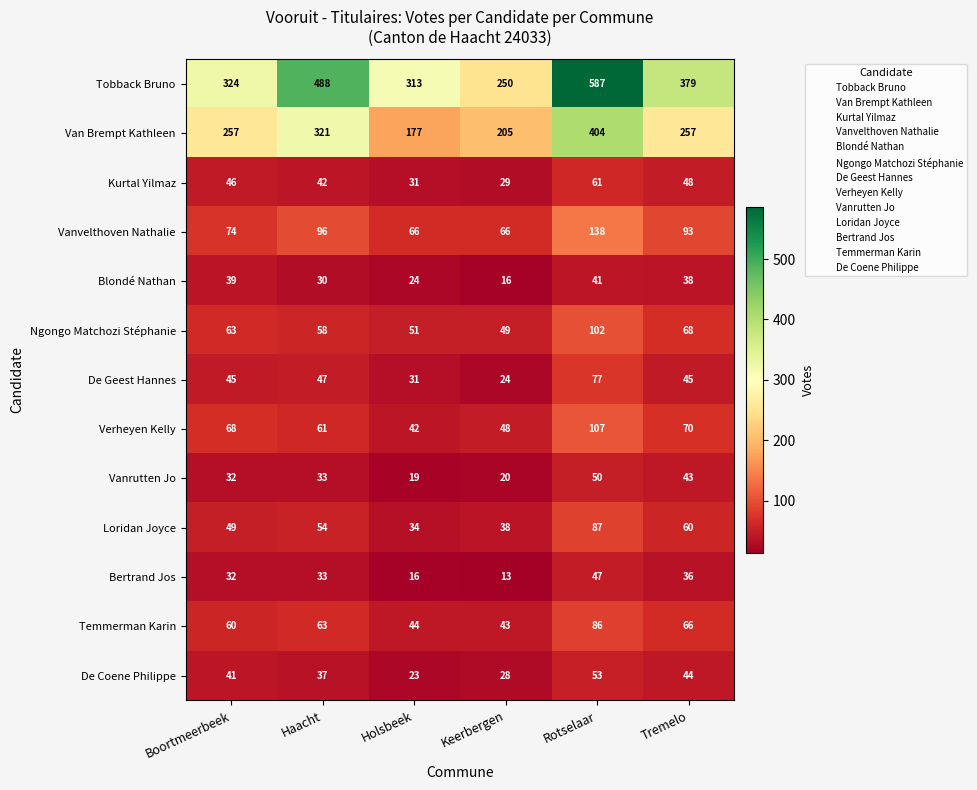

Count the number of data series in this chart.

13